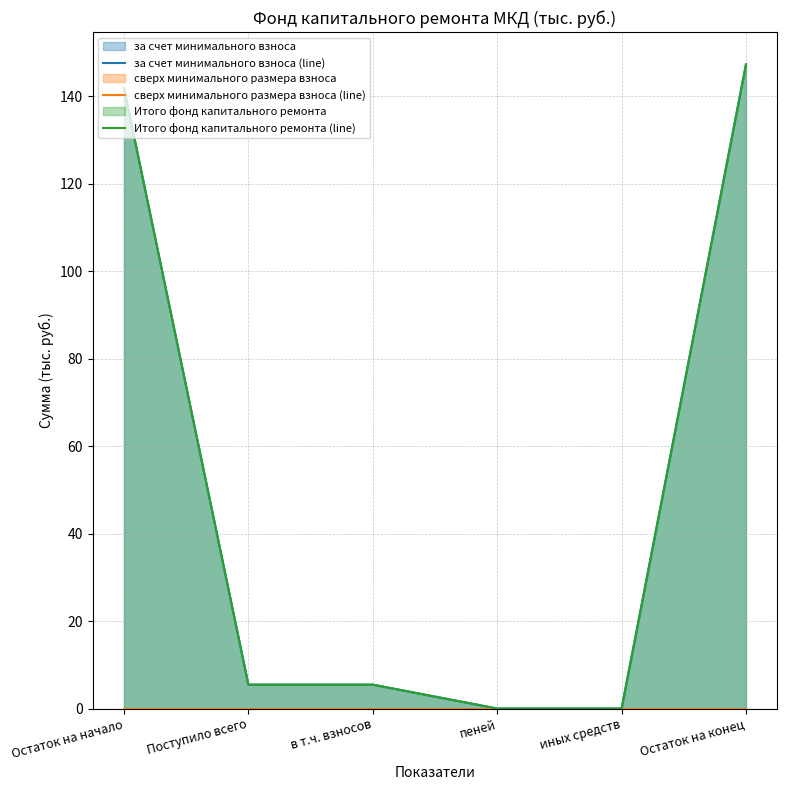

Does the chart display data point markers on the line(s)?

No